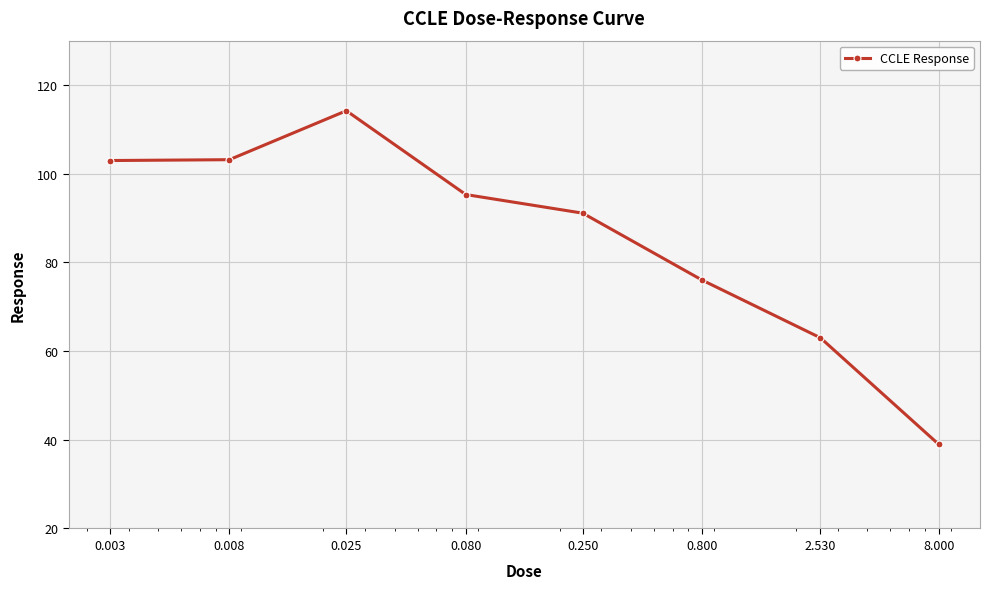

Does the chart have visible grid lines?

Yes